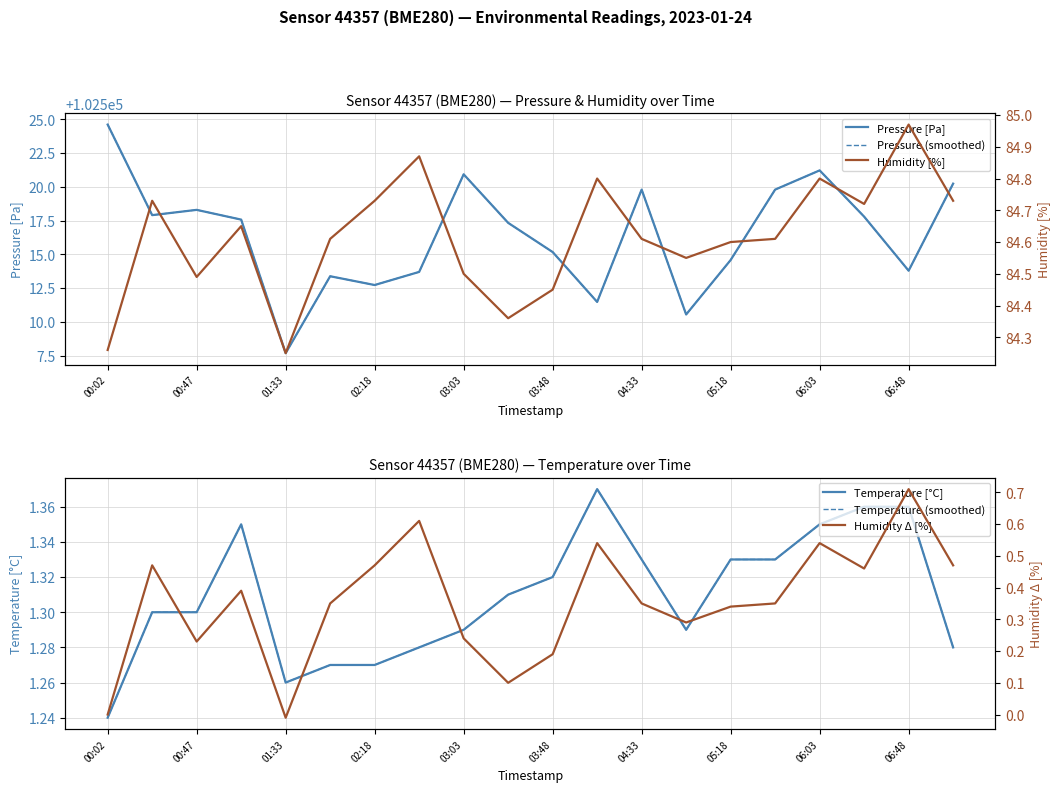

Which series changed the most between 06:03 and 15?

Pressure [Pa]